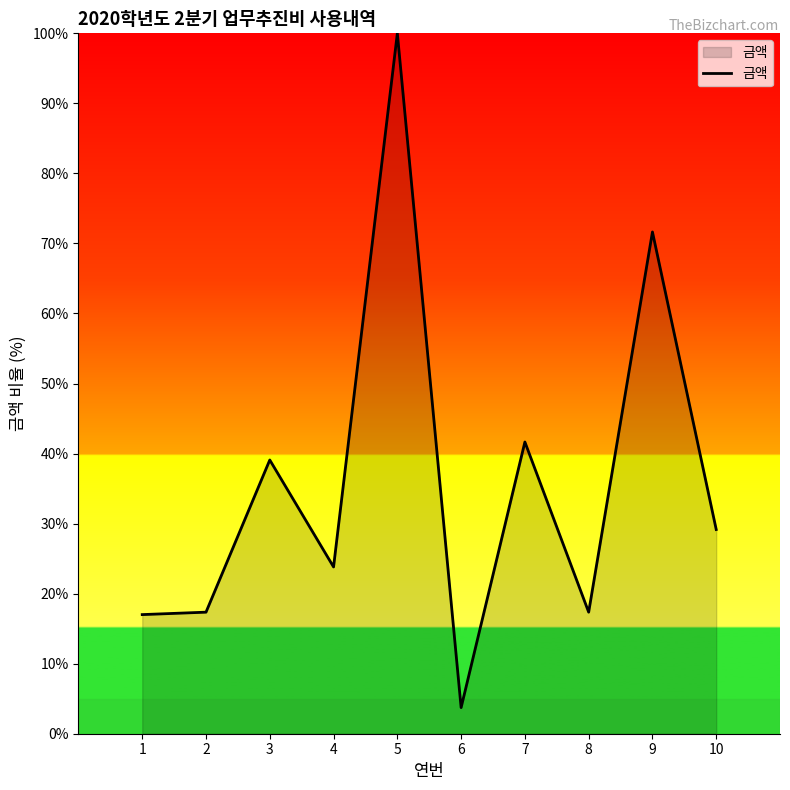

How many values are below 29?

5